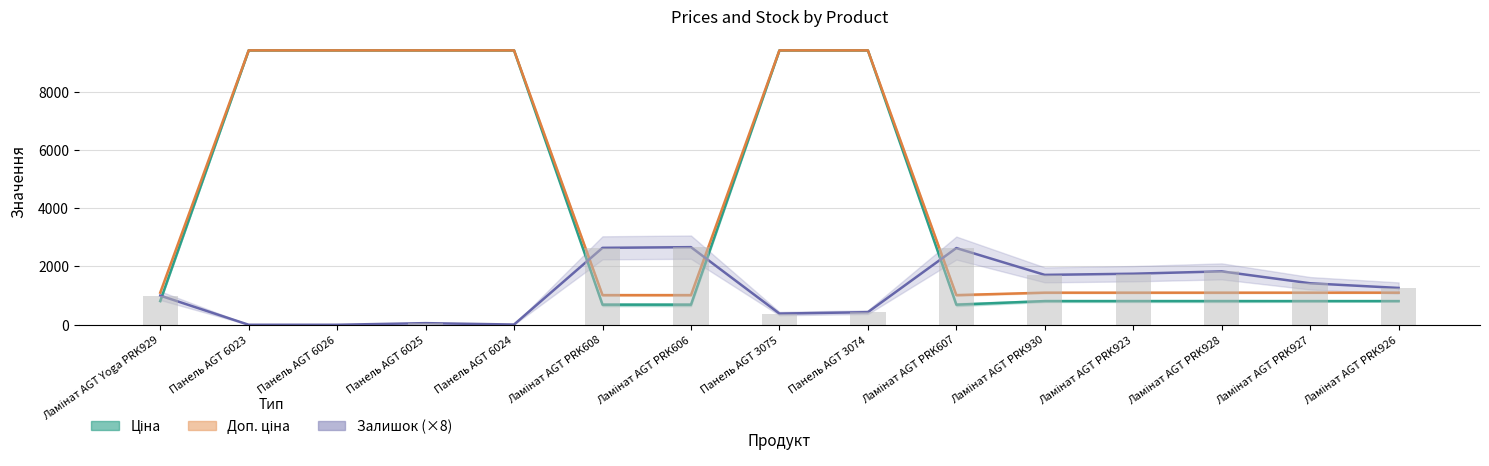

What is the total value across all series at Ламінат AGT PRK930?

3626.8